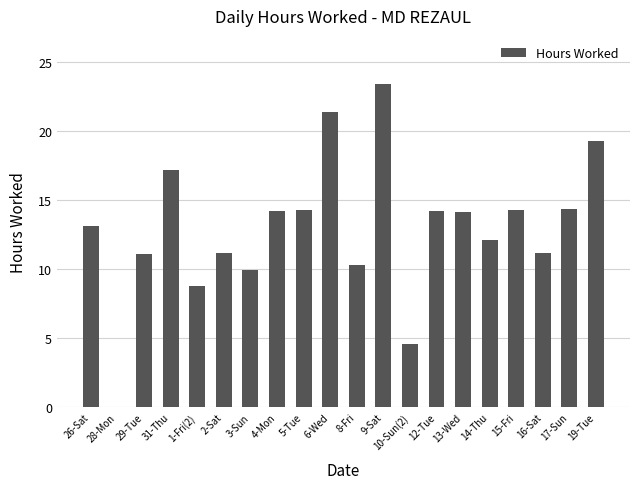

What is the sum of all values?

258.8